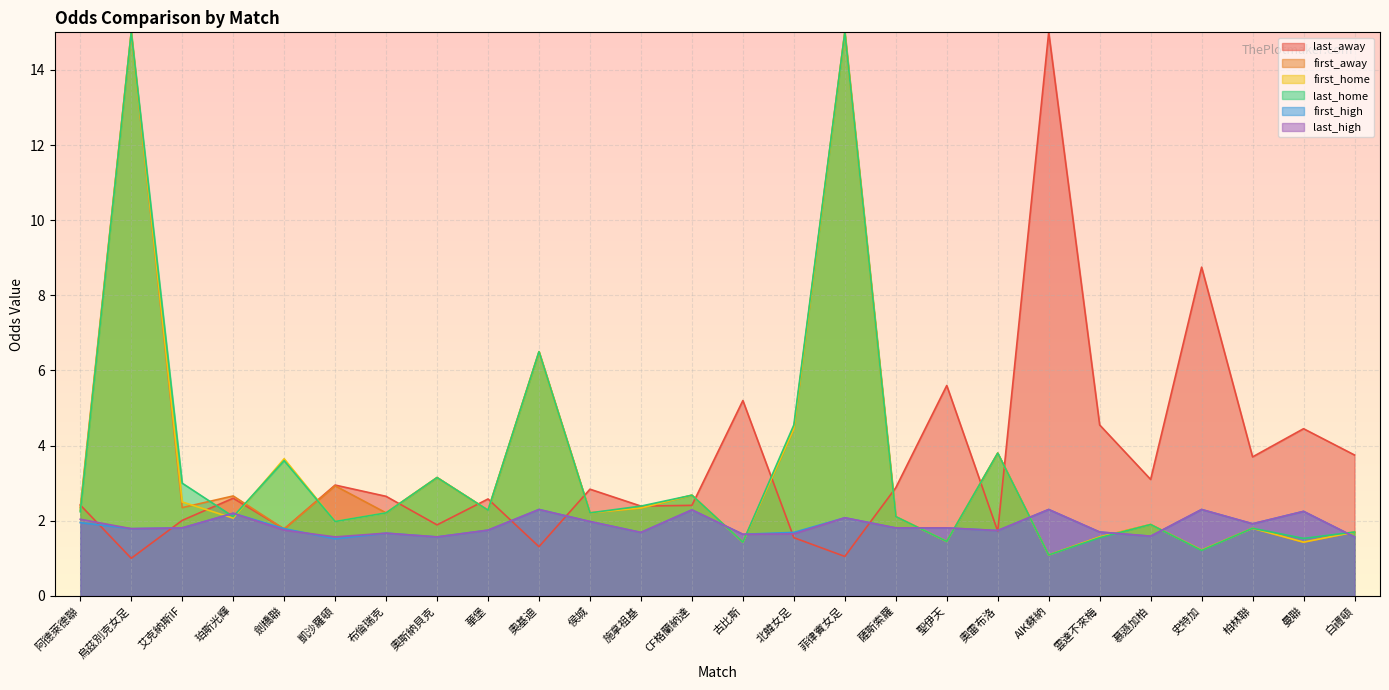

What is the difference between the highest and lowest values at 北韓女足?

3.0